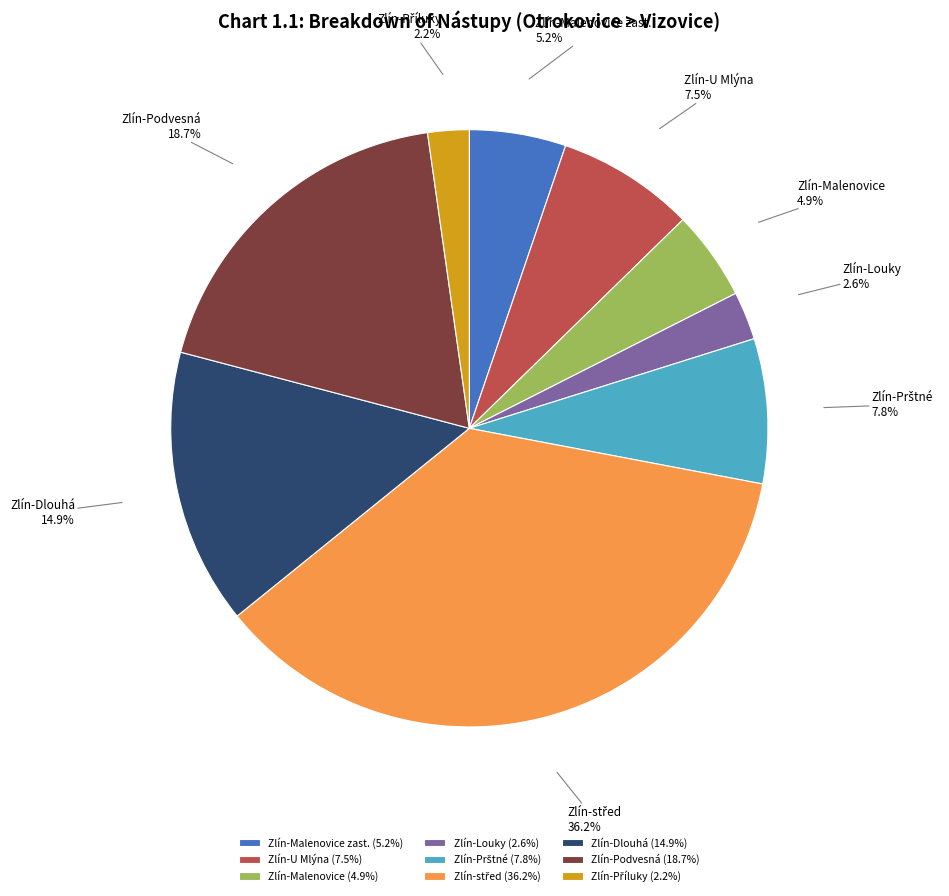

Is there any slice that represents more than half of the pie?

No